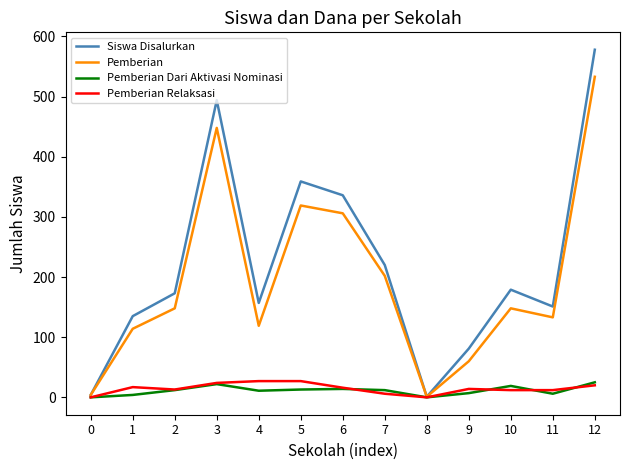

How many distinct data groups are displayed?

4